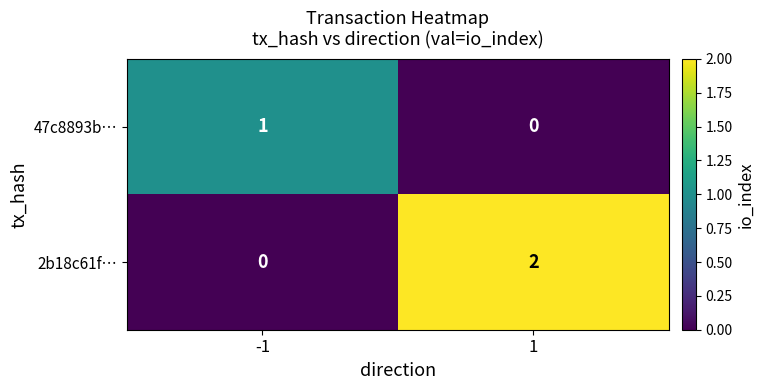

True or false: 2b18c61f… has a value of 0 at -1.

True